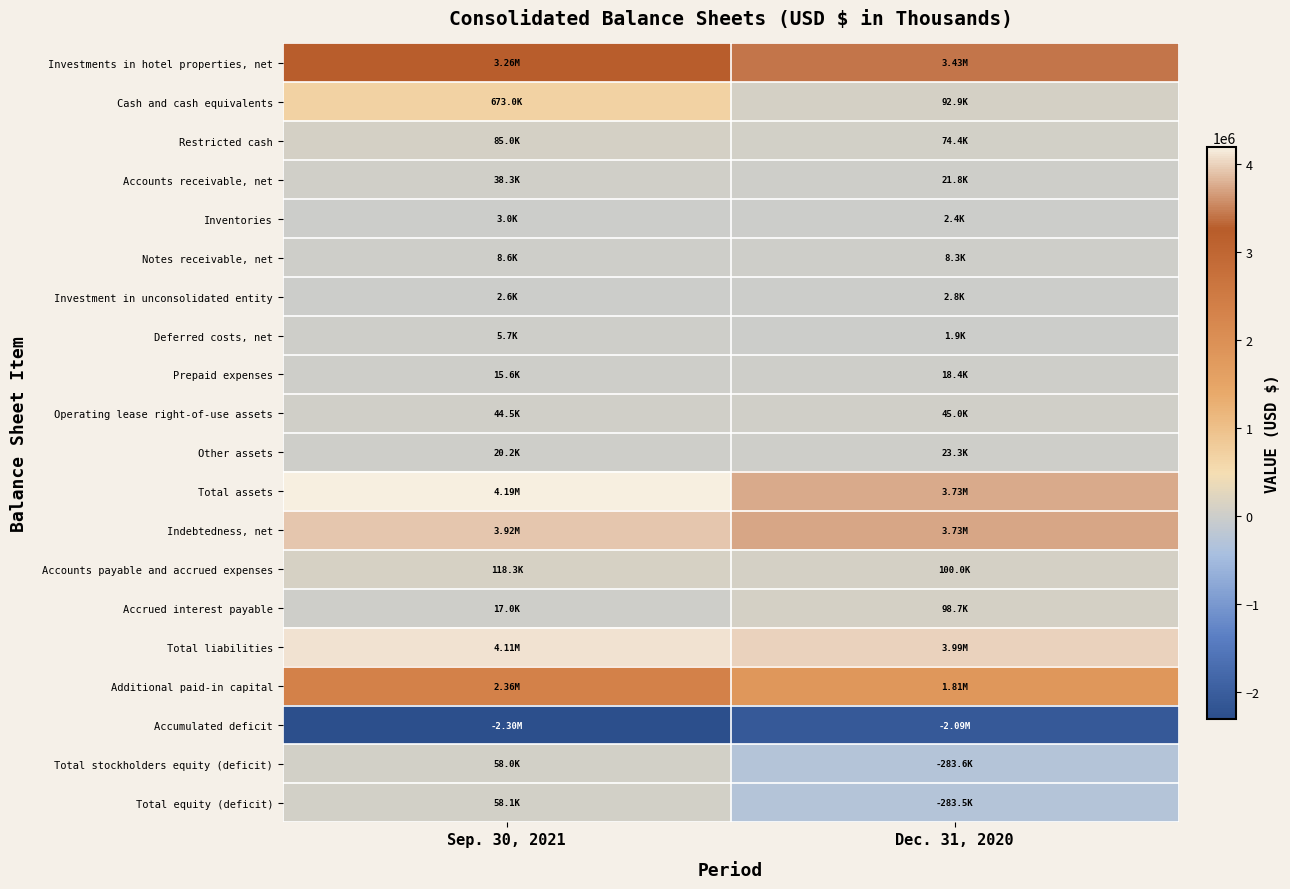

What is the total value across all series at Sep. 30, 2021?

16680294